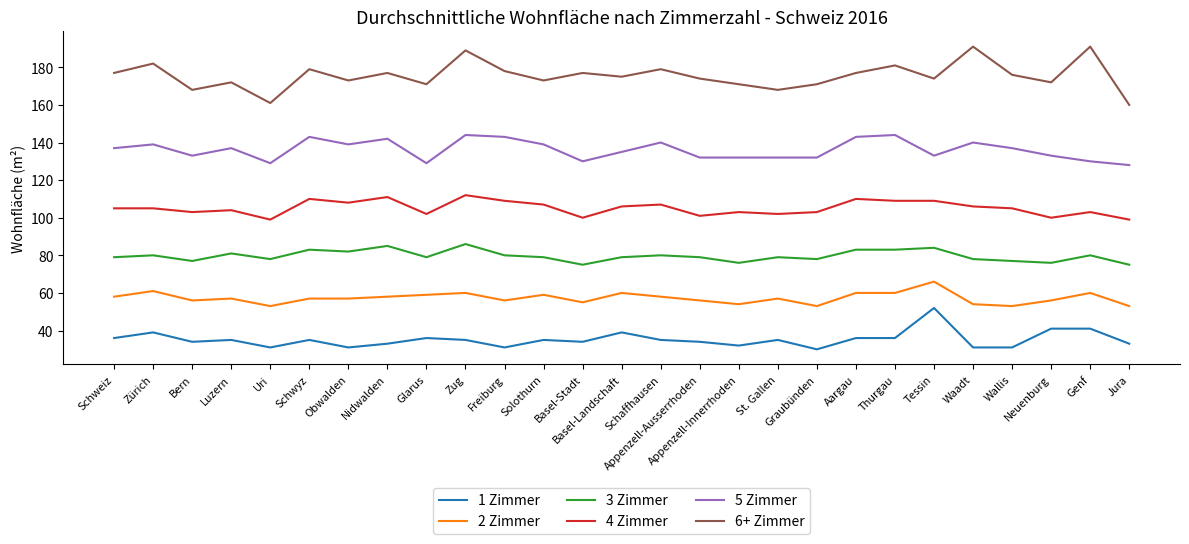

True or false: 6+ Zimmer and 4 Zimmer intersect in this chart.

False